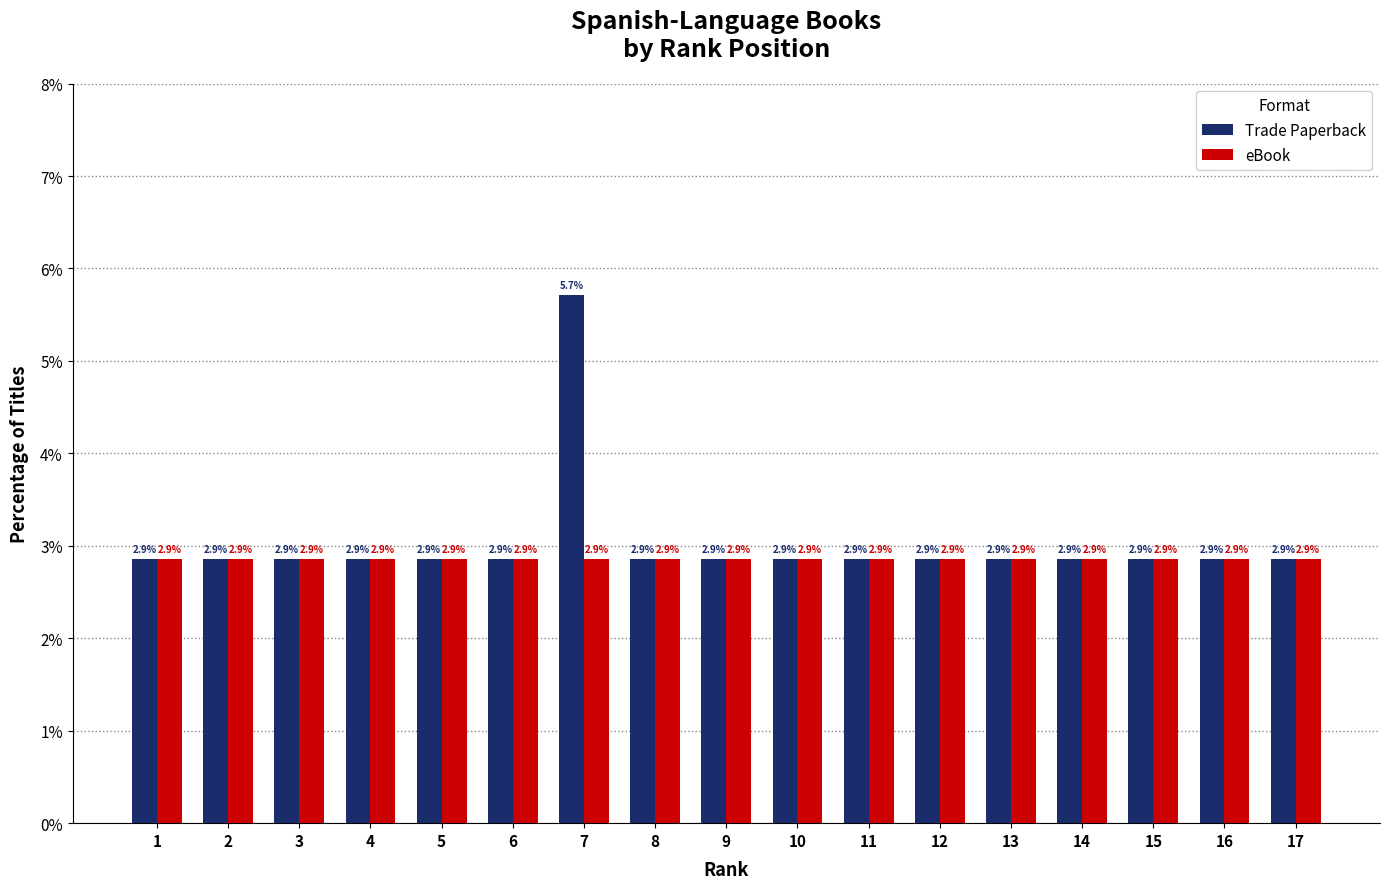

Reading left to right, list all the values displayed in this chart.

Trade Paperback: 2.9	2.9	2.9	2.9	2.9	2.9	5.7	2.9	2.9	2.9	2.9	2.9	2.9	2.9	2.9	2.9	2.9
eBook: 2.9	2.9	2.9	2.9	2.9	2.9	2.9	2.9	2.9	2.9	2.9	2.9	2.9	2.9	2.9	2.9	2.9